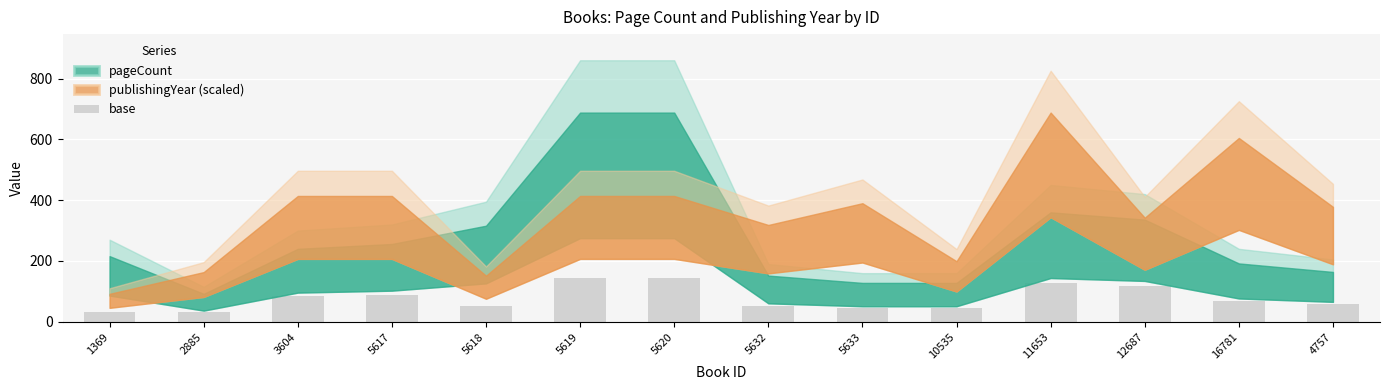

What is the label of the 4th bar from the right?

11653